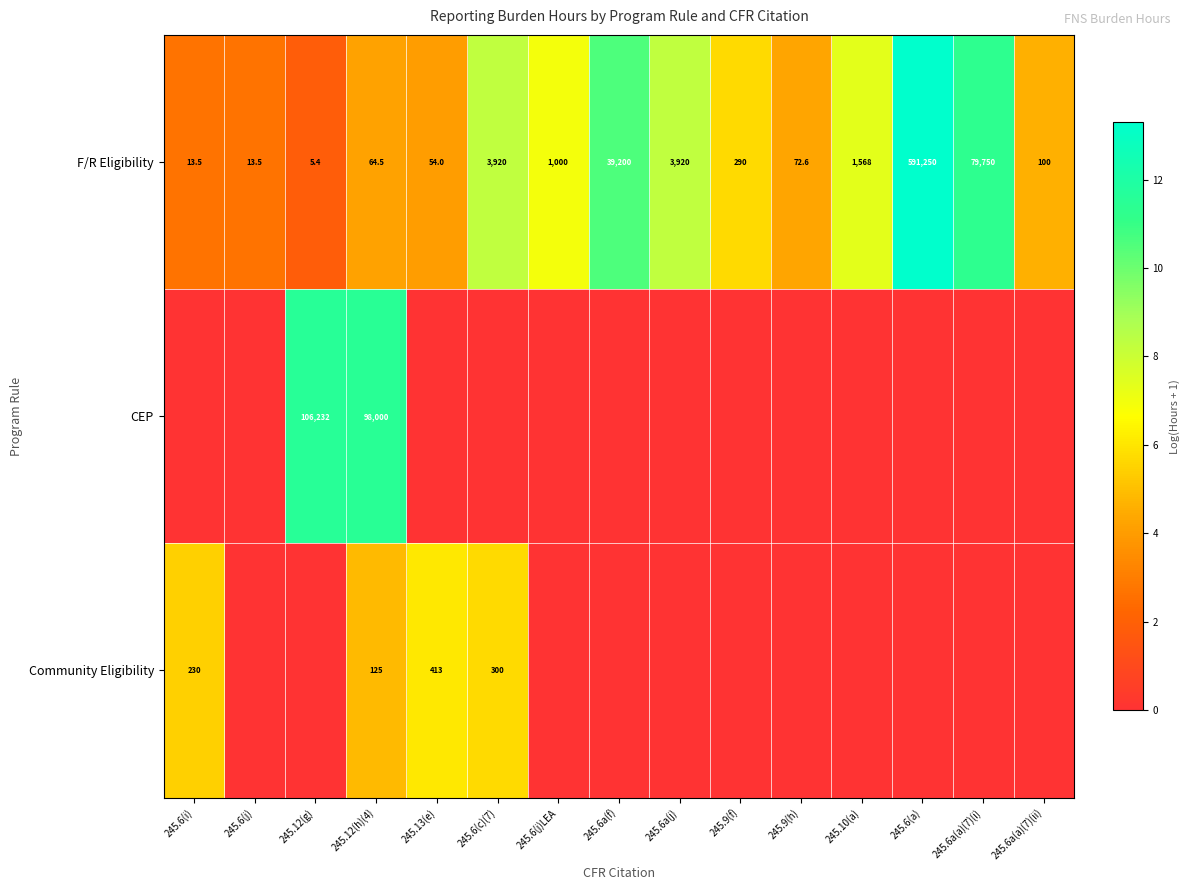

What is the highest value of the F/R Eligibility series?

591250.0